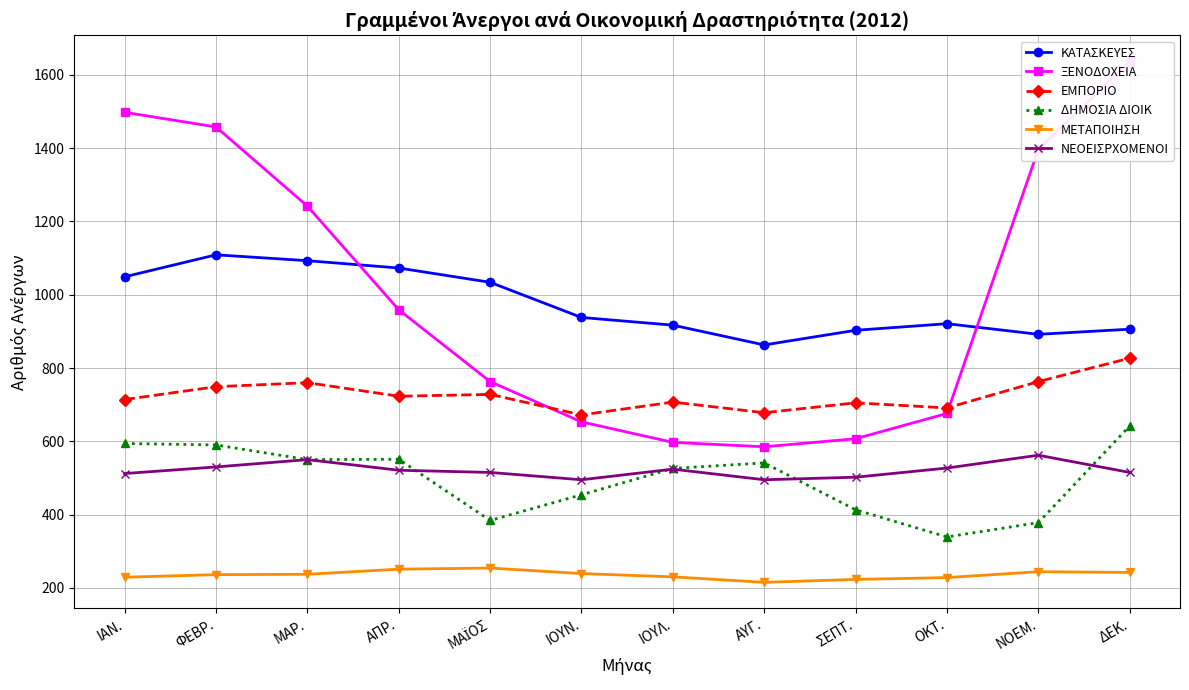

What is the smallest value displayed?

215